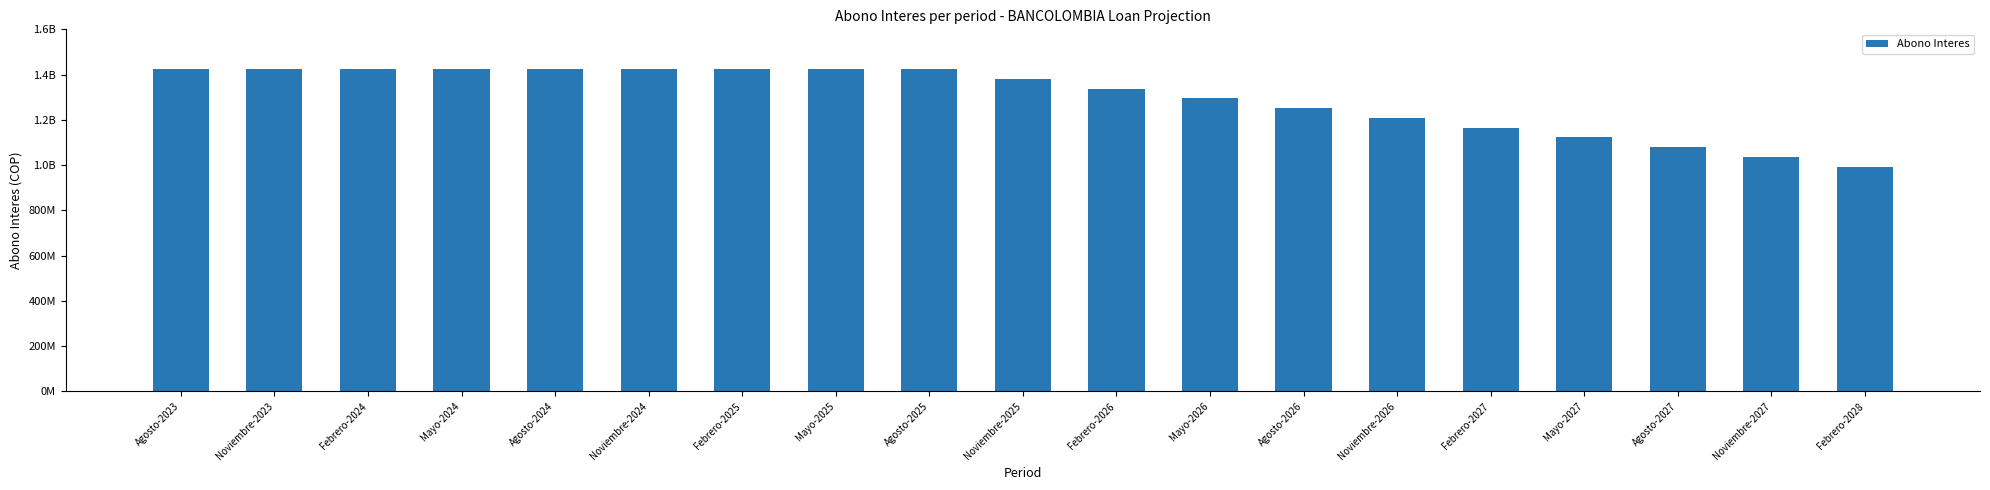

Are the bars horizontal?

No